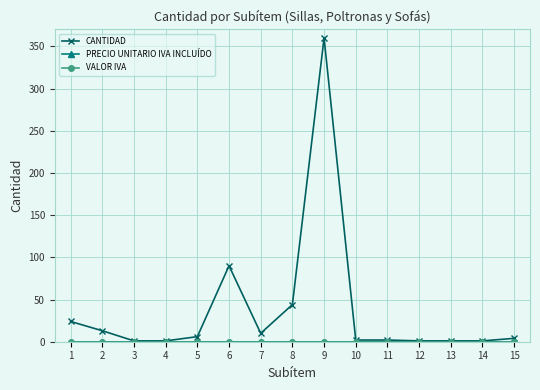

What is the difference between the maximum and minimum values in the CANTIDAD series?

359